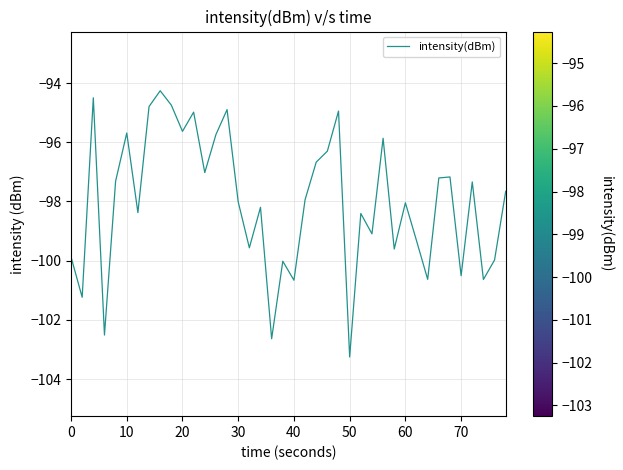

What is the minimum value shown in the chart?

-103.3